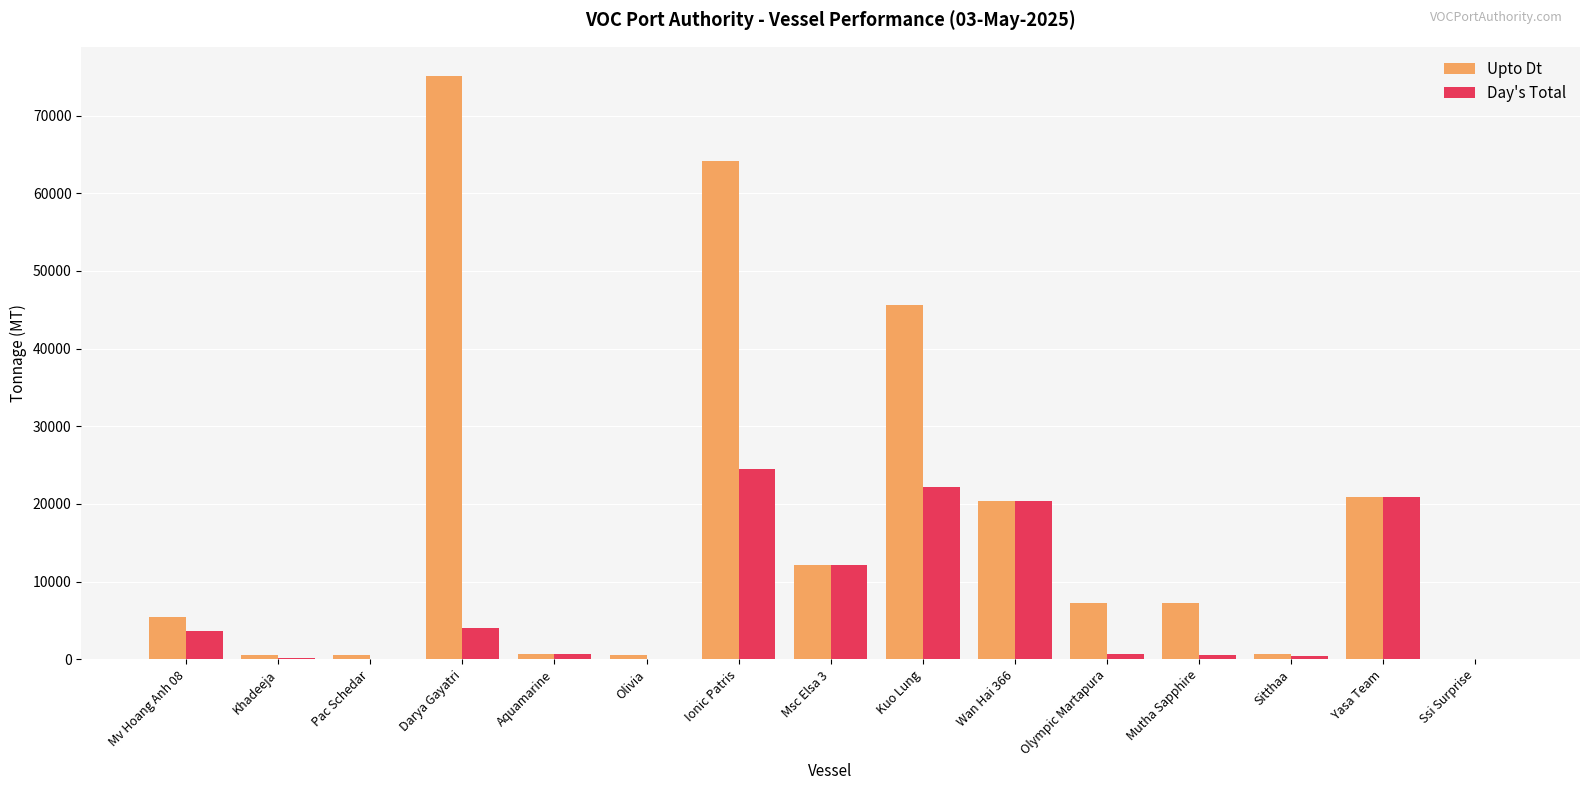

Is the value of Day's Total at Khadeeja greater than the value of Upto Dt at Yasa Team?

No